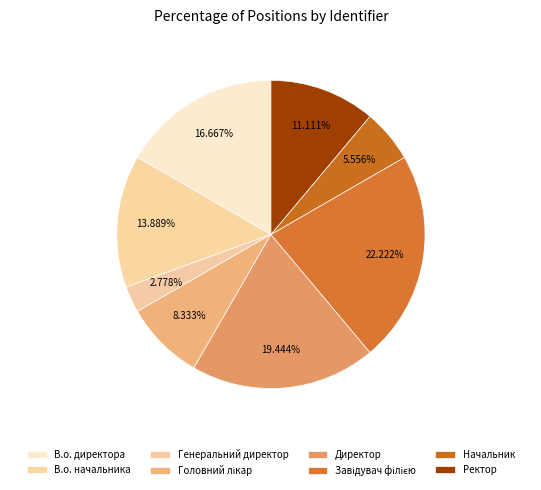

Which slice is the smallest?

Генеральний директор